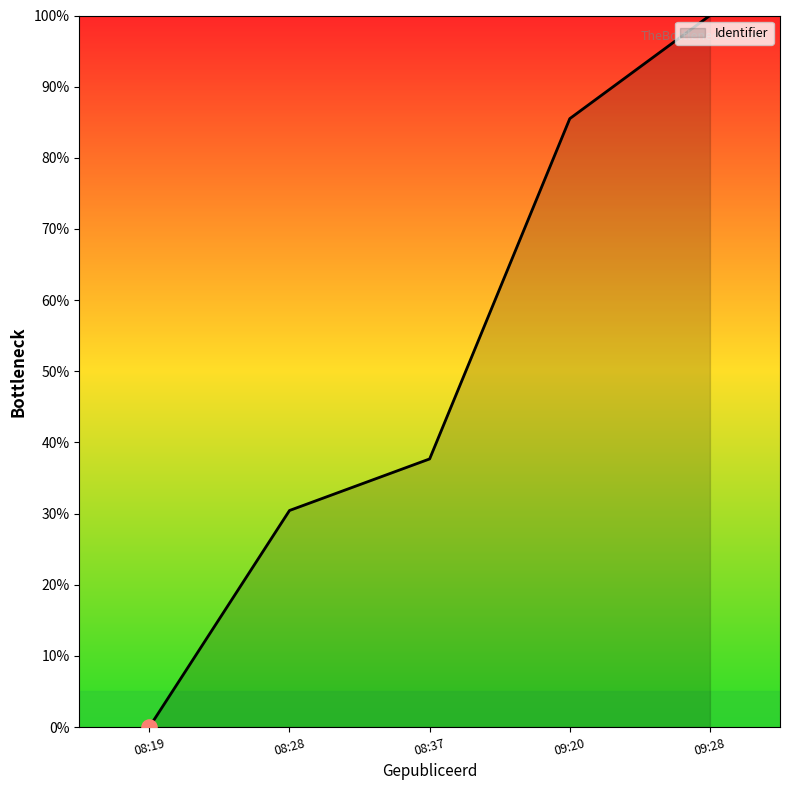

What is the change in value from 08:19 to 08:37?

+37.7